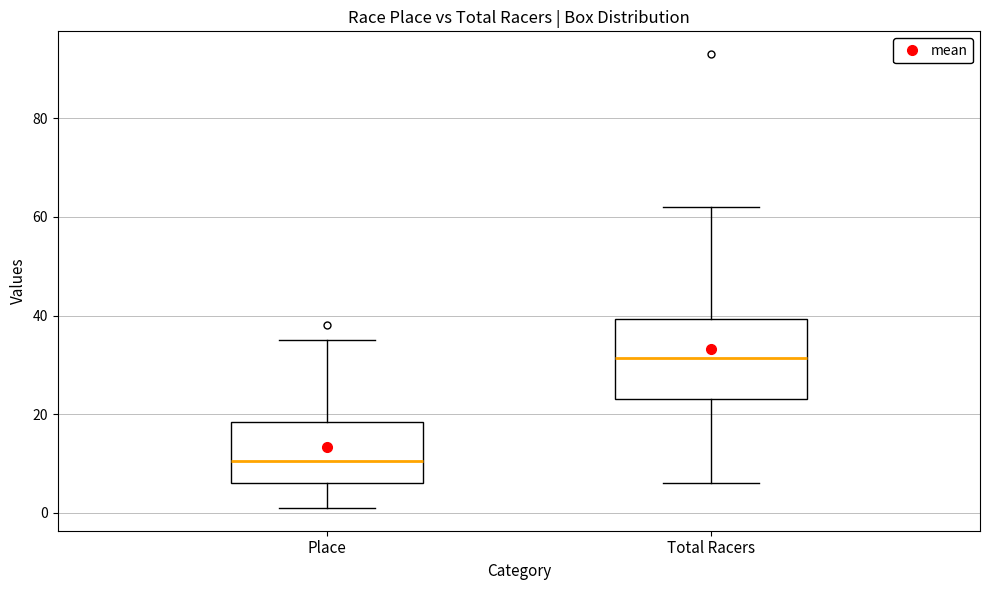

Reading left to right, read every box against the y-axis: the position of its median line, the range the box covers, and the ends of its whiskers. The values are not printed on the chart, so give them approximately, as read against the axis.

Place: median 10, box 6 to 18, whiskers 2 to 36
Total Racers: median 32, box 24 to 40, whiskers 6 to 62